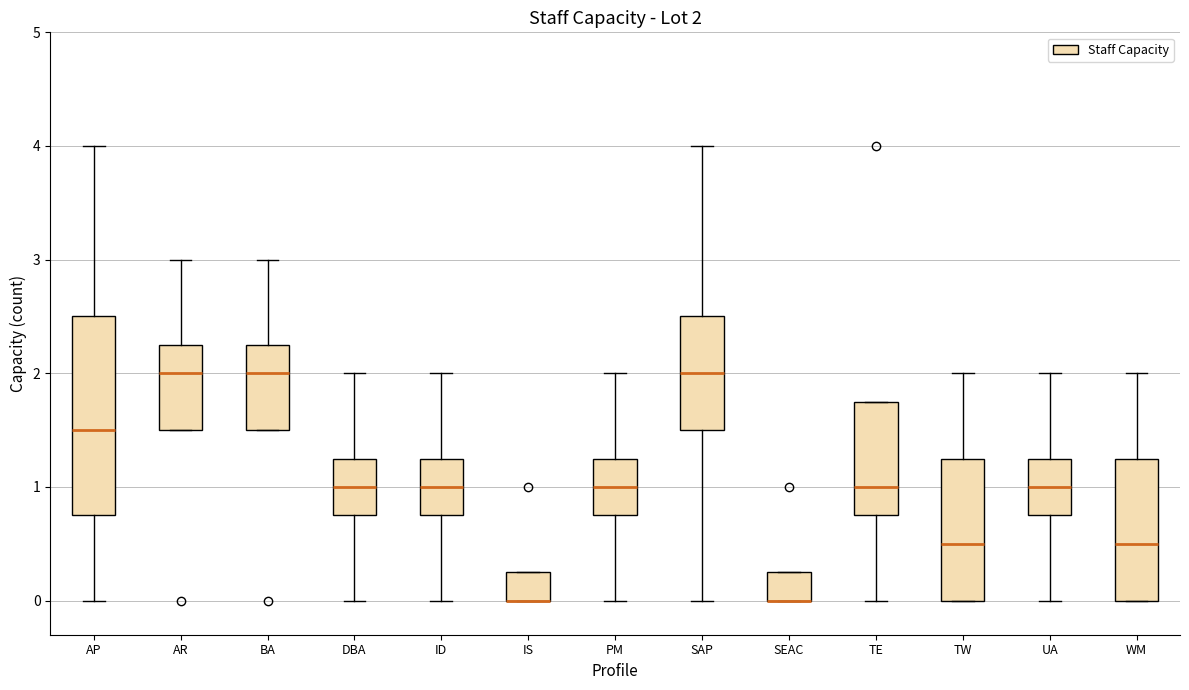

Which box is the tallest, from its lower edge to its upper edge?

AP